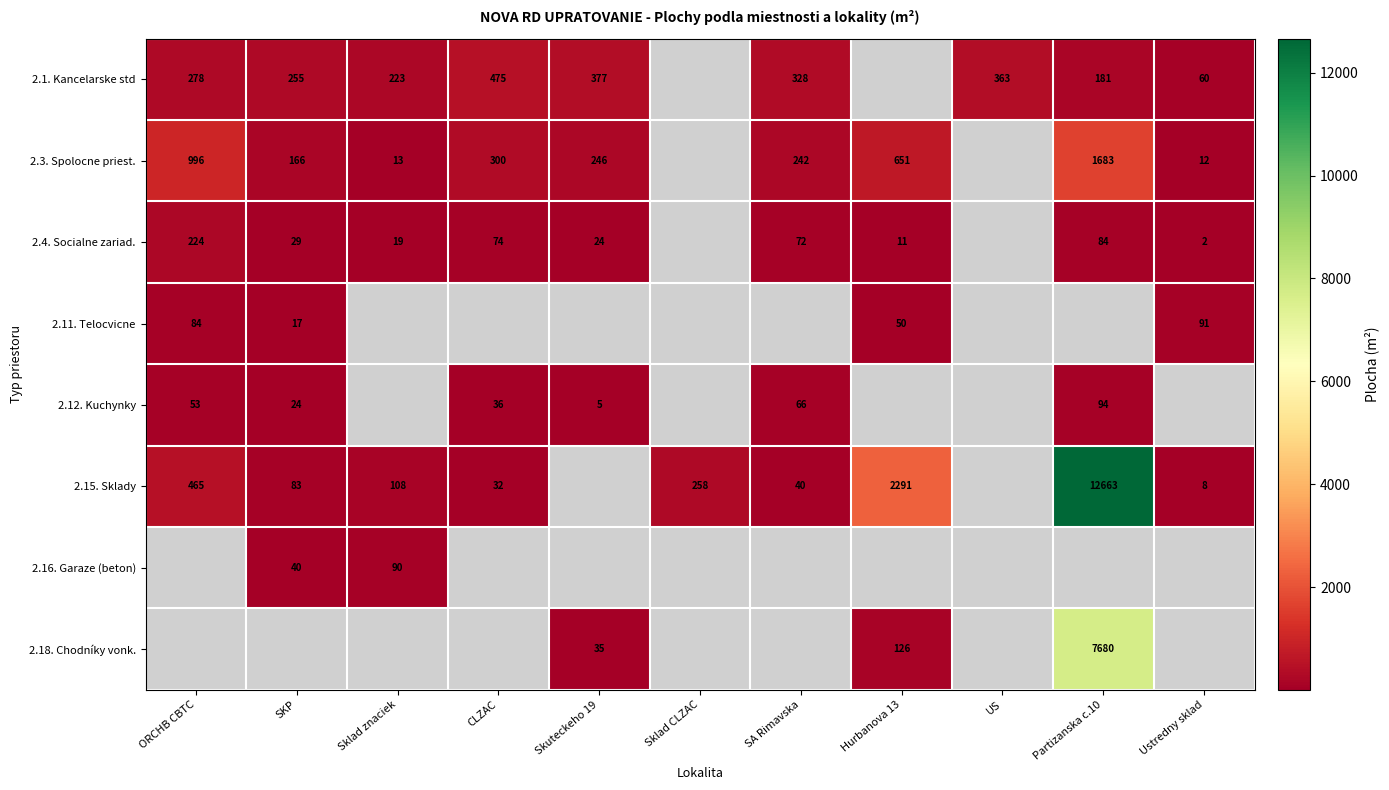

What is the spread (max minus min) of values at Partizanska c.10?

12579.0